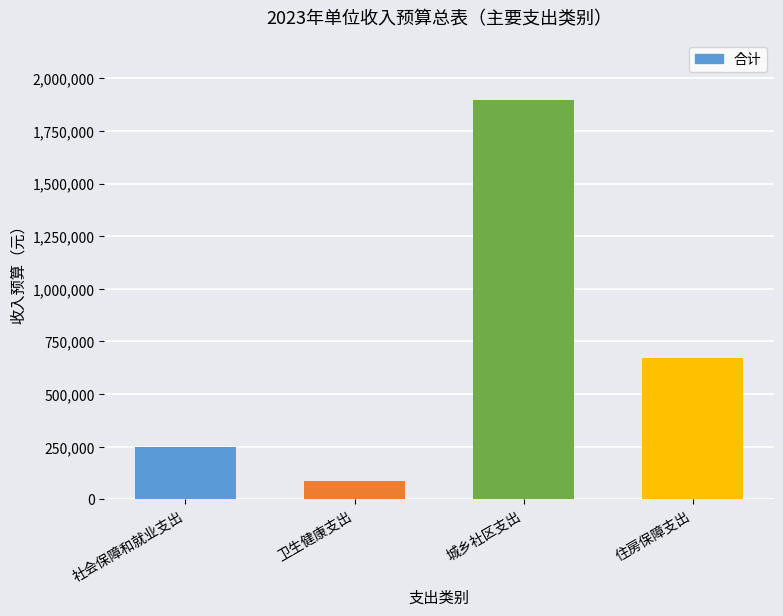

The chart shows a value of 1231913 at 城乡社区支出. True or false?

False